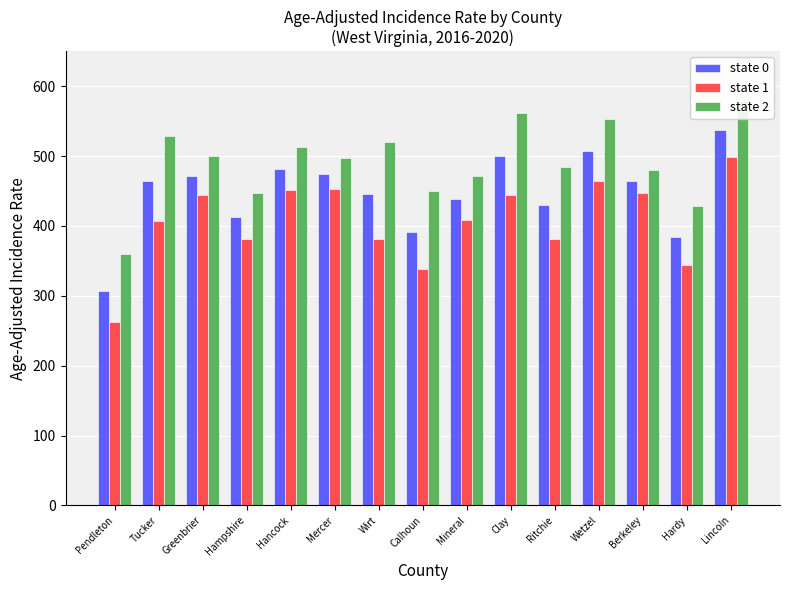

What is the label of the 2nd bar from the right?

Hardy